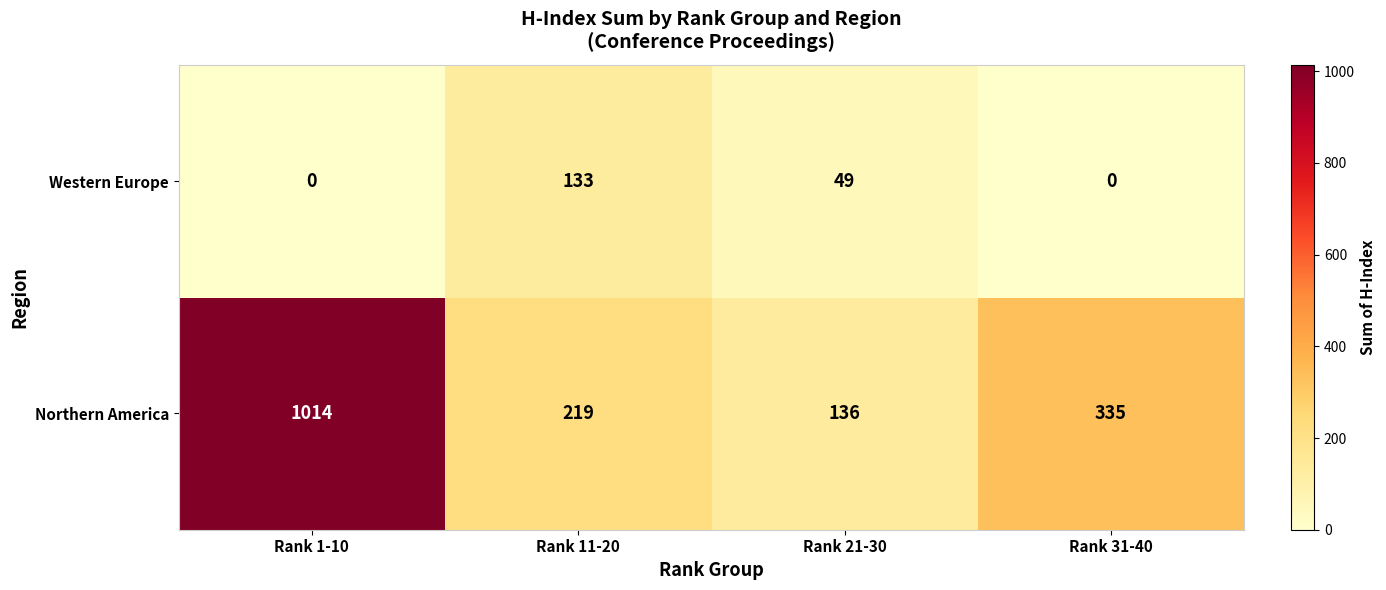

Which label corresponds to the largest value in the chart?

Rank 1-10